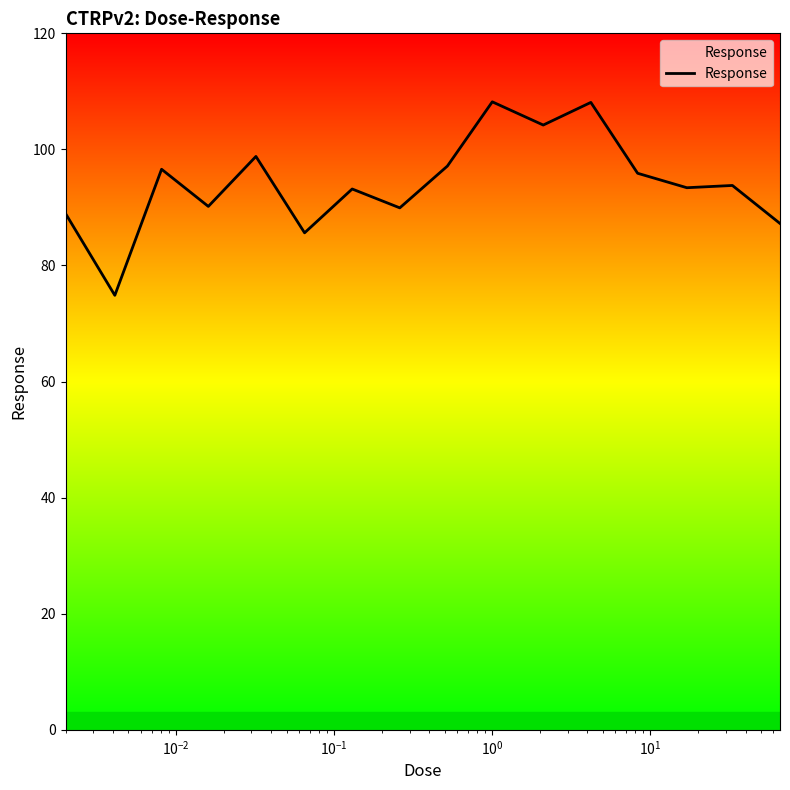

What is the smallest value displayed?

74.9